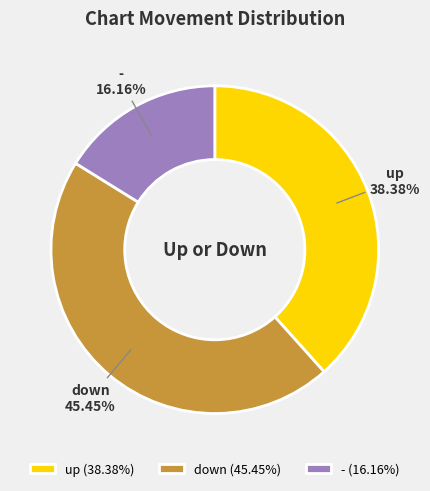

Is up the majority of the pie?

No